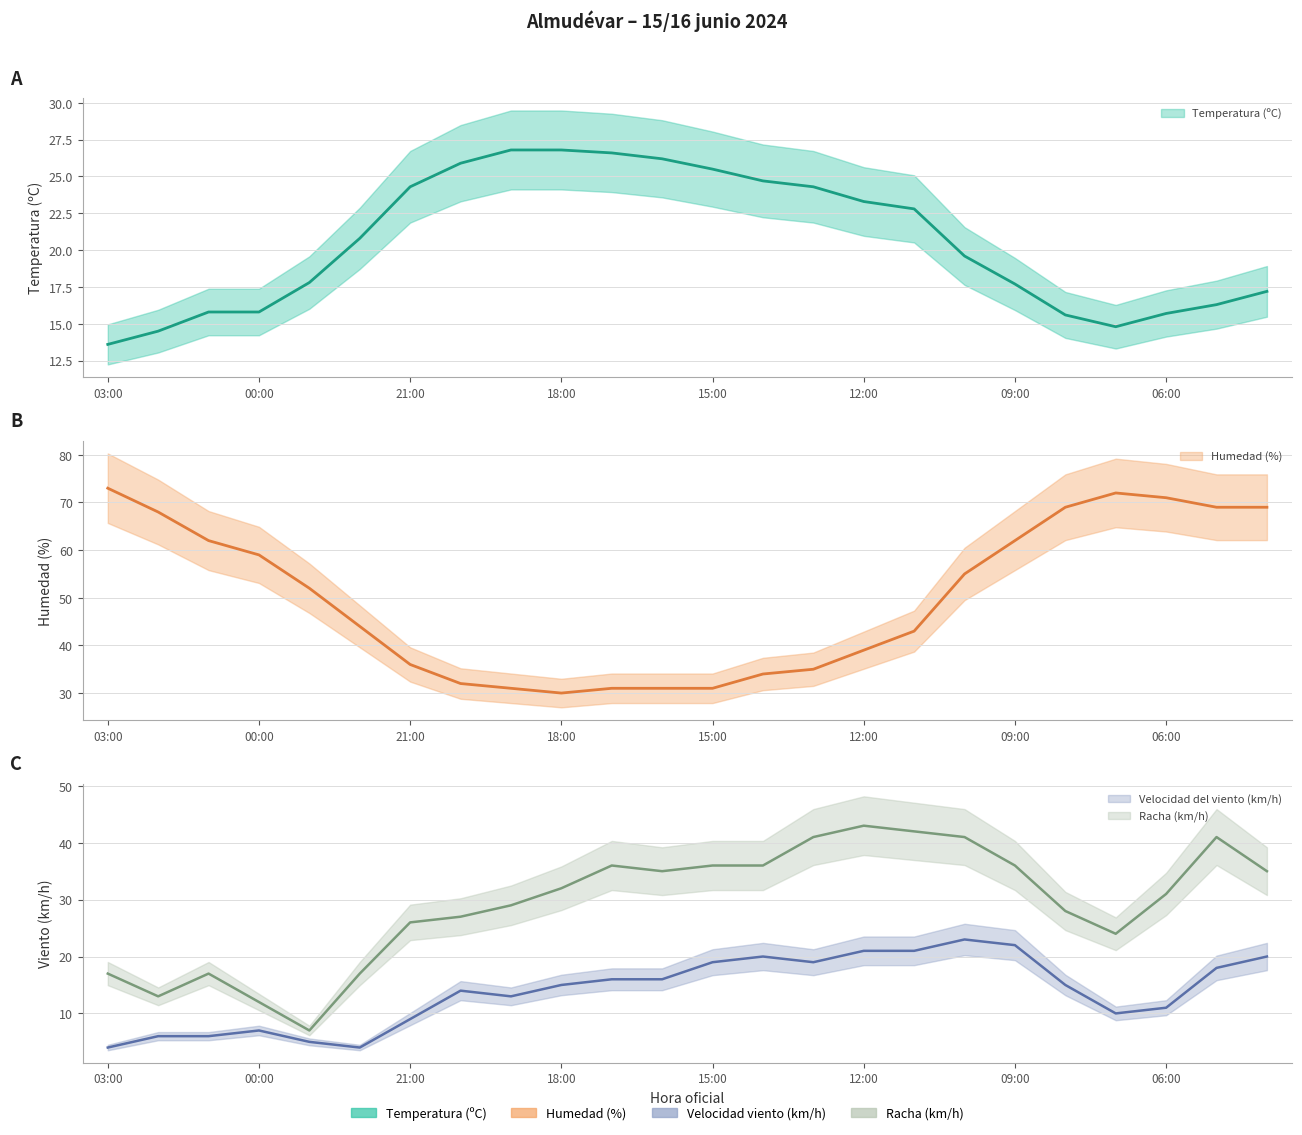

How many data points in Temperatura (ºC) are above 20?

12